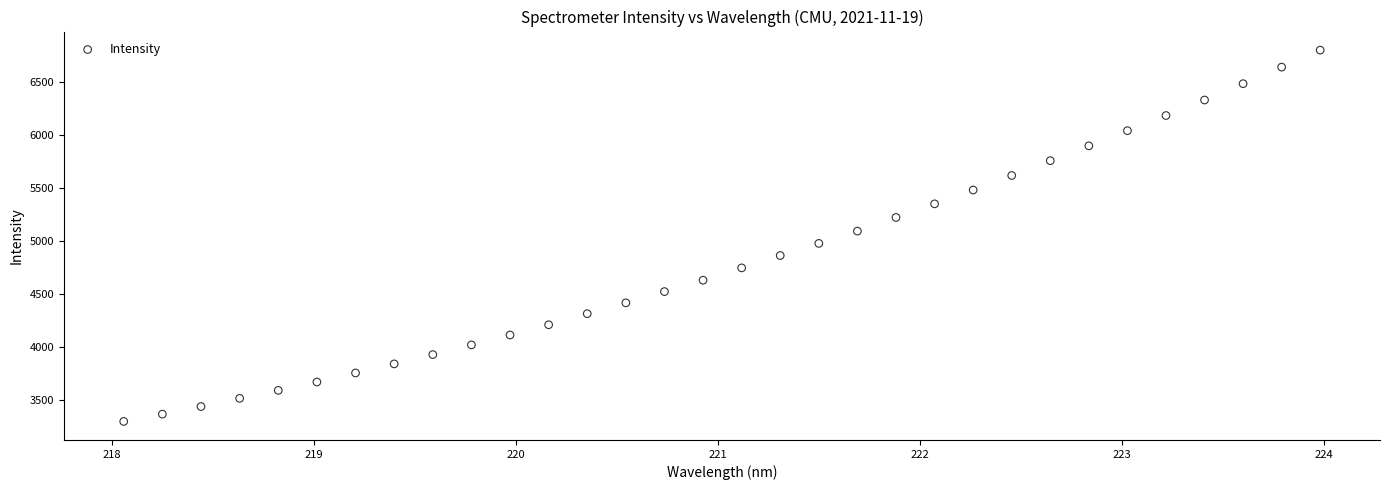

What is the range of Y values (max minus min)?

3500.5